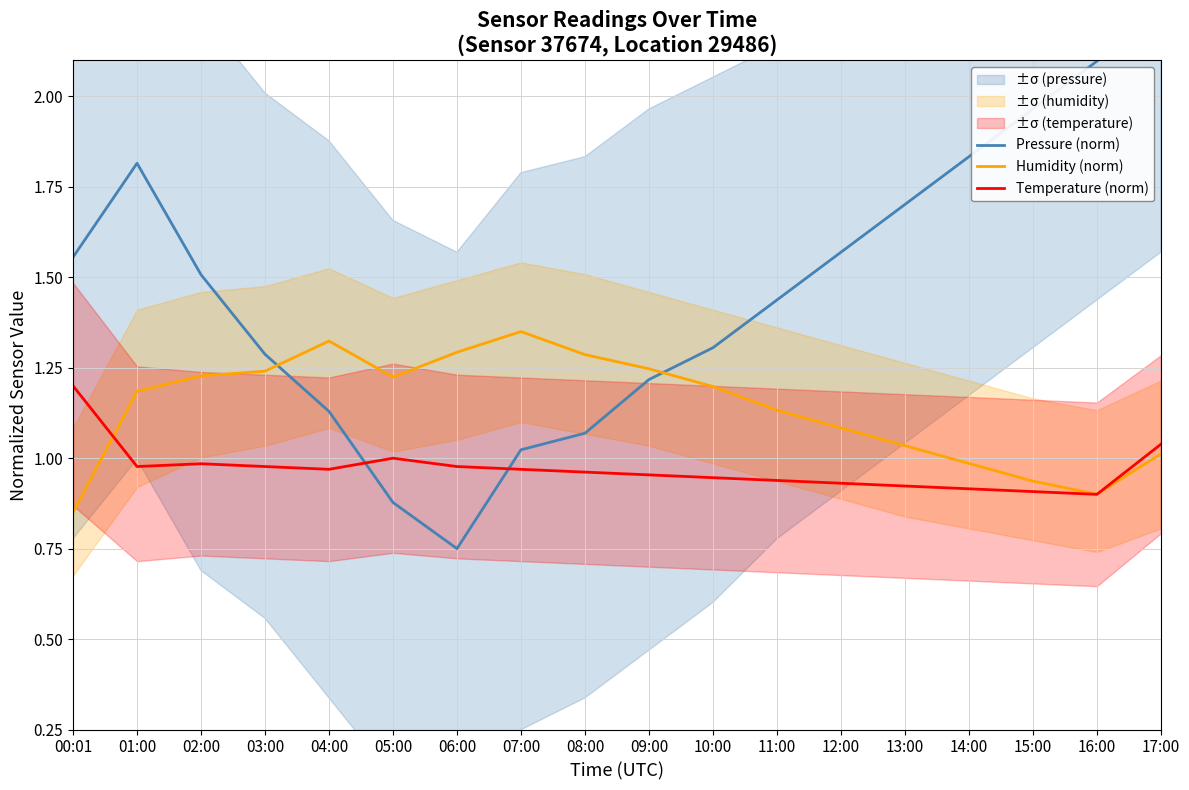

Rank the series at 10:00 from highest to lowest value.

Pressure (norm), Humidity (norm), Temperature (norm)